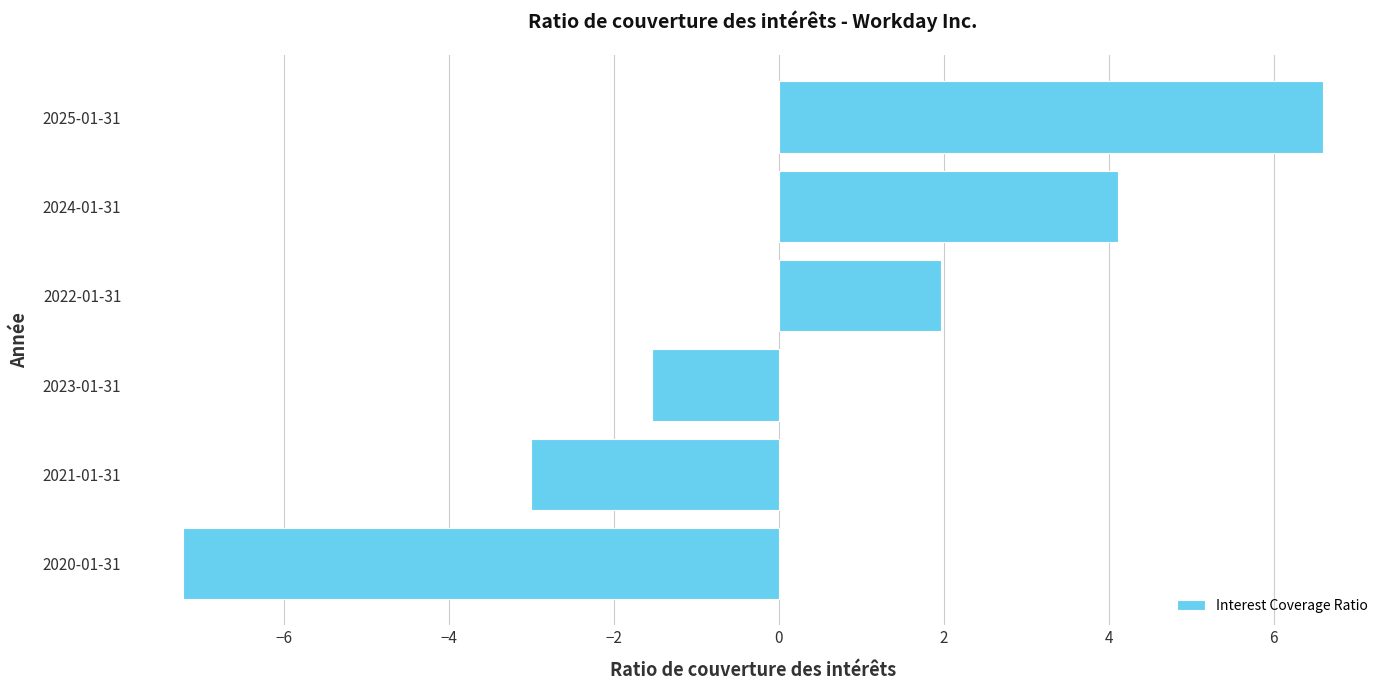

Between 2021-01-31 and 2023-01-31, which is larger?

2023-01-31